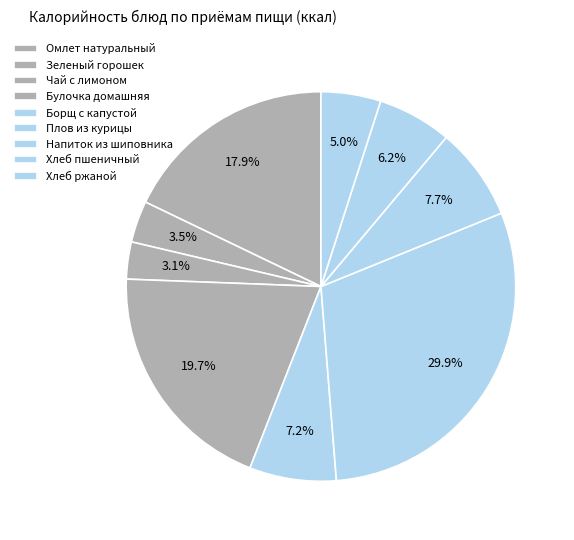

How many slices are in this pie chart?

9